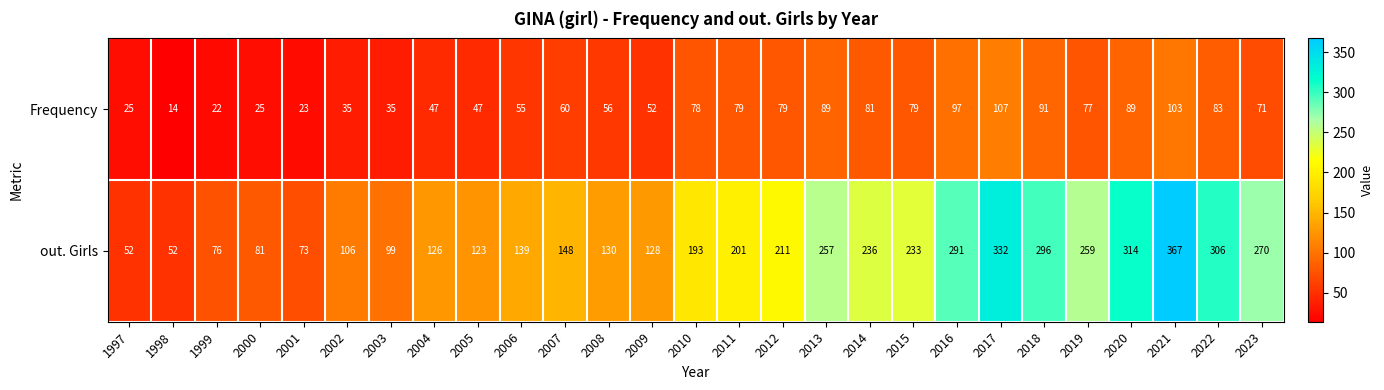

How many data points does each series have?

27